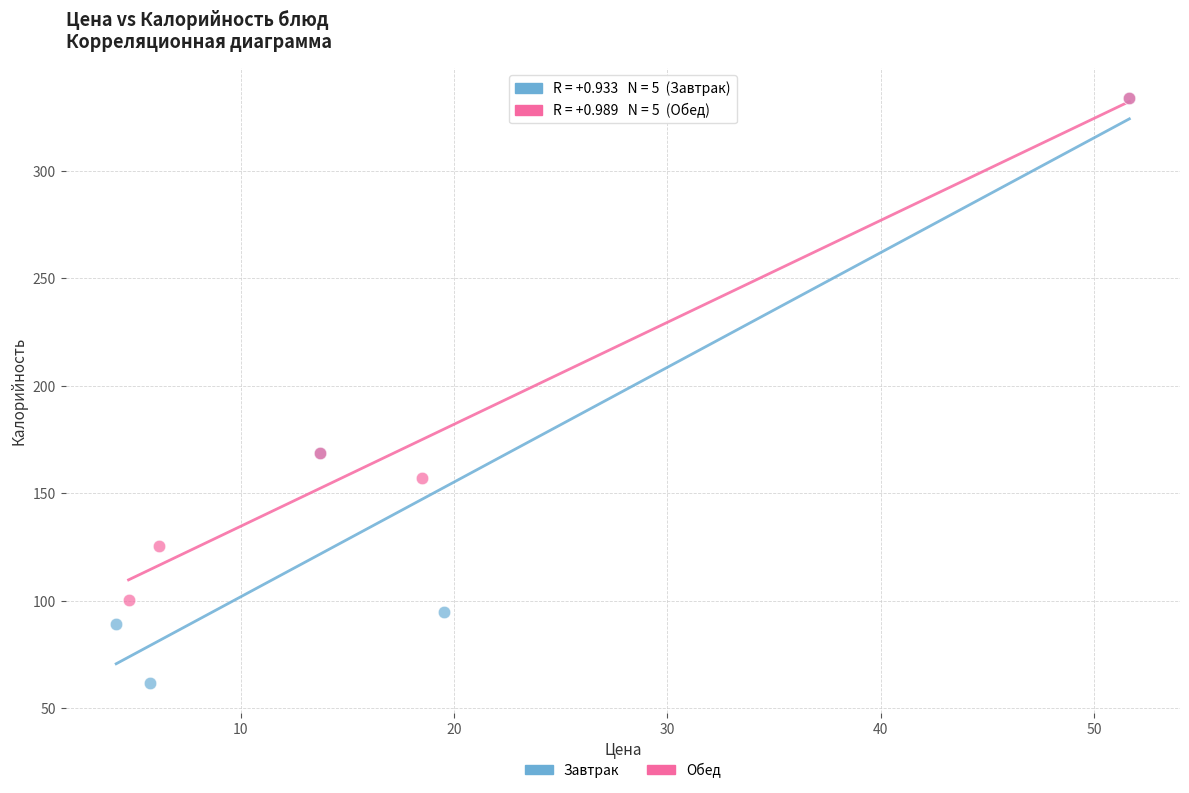

Which series has the largest Y range (max minus min)?

Завтрак